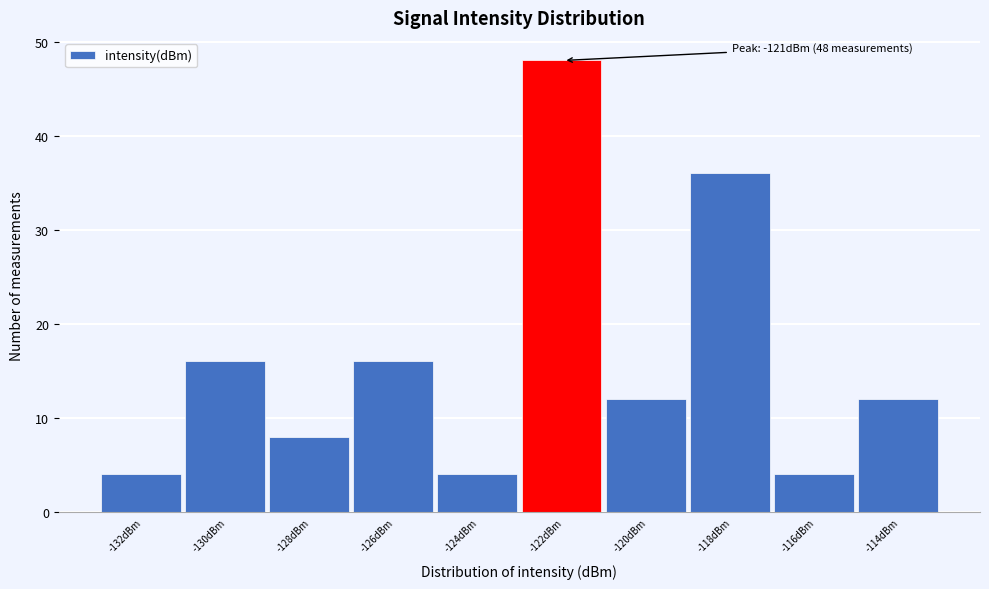

Reading left to right, extract all data points from this chart.

4	16	8	16	4	48	12	36	4	12